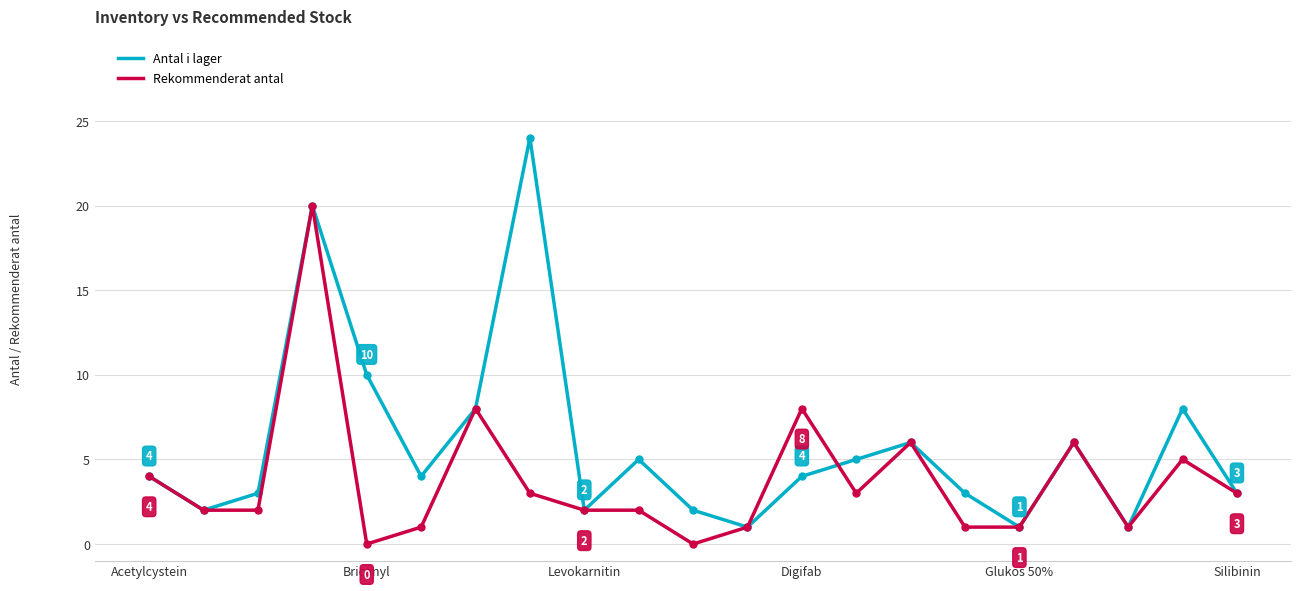

Does the chart have visible grid lines?

Yes